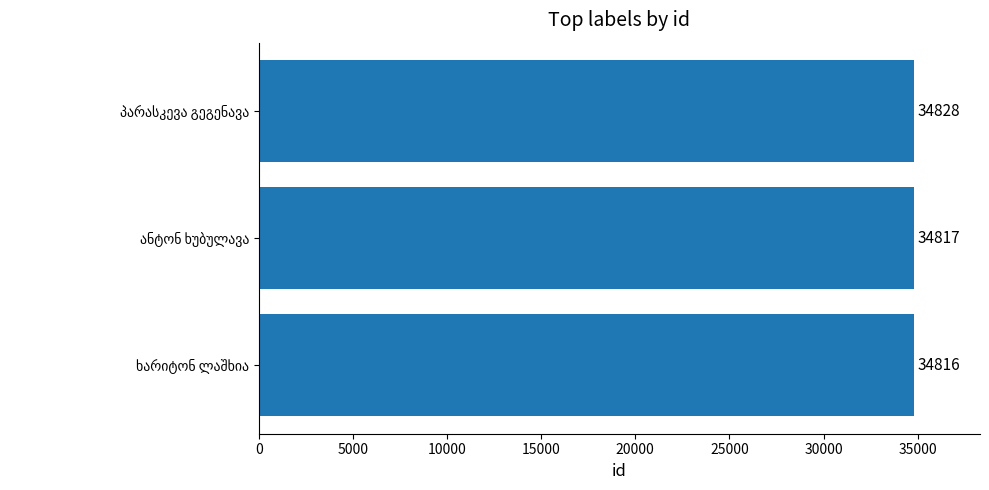

What is the greatest value displayed?

34828